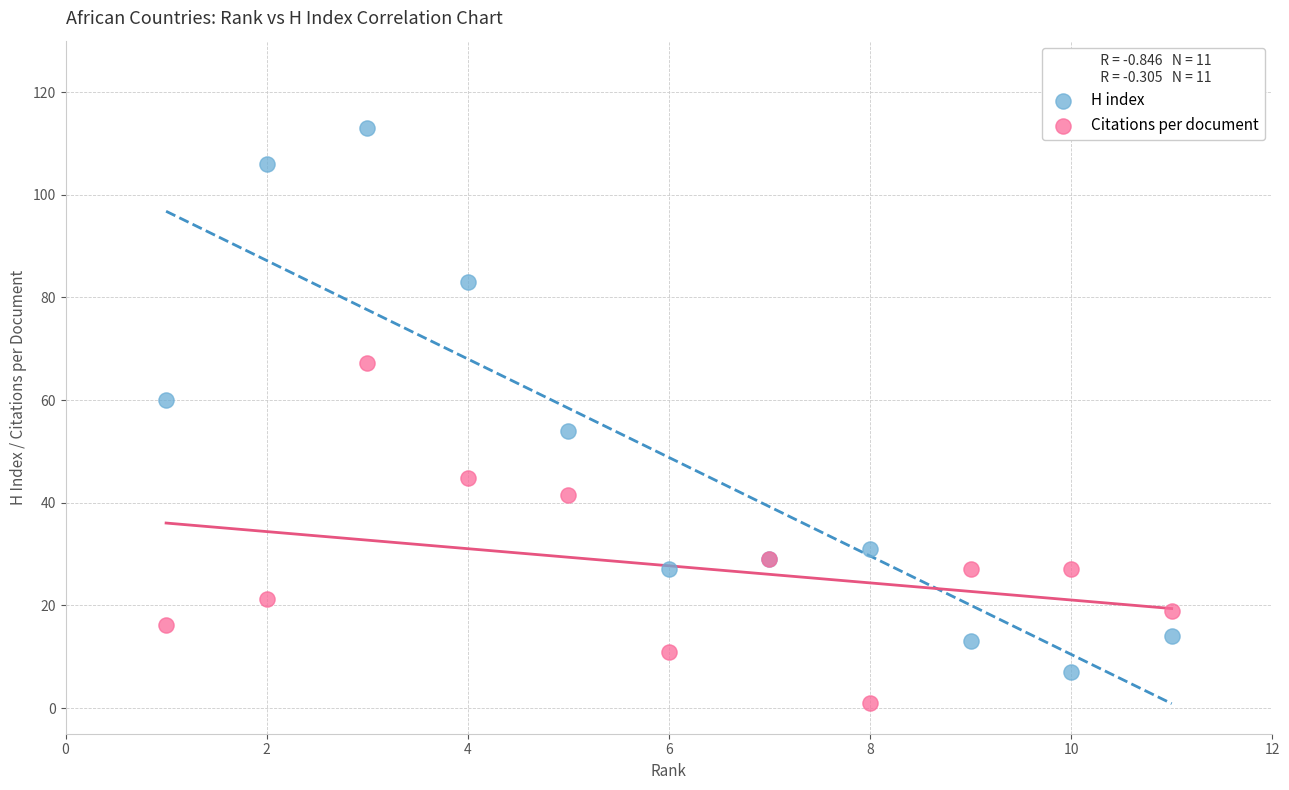

Which series has the largest Y range (max minus min)?

H index